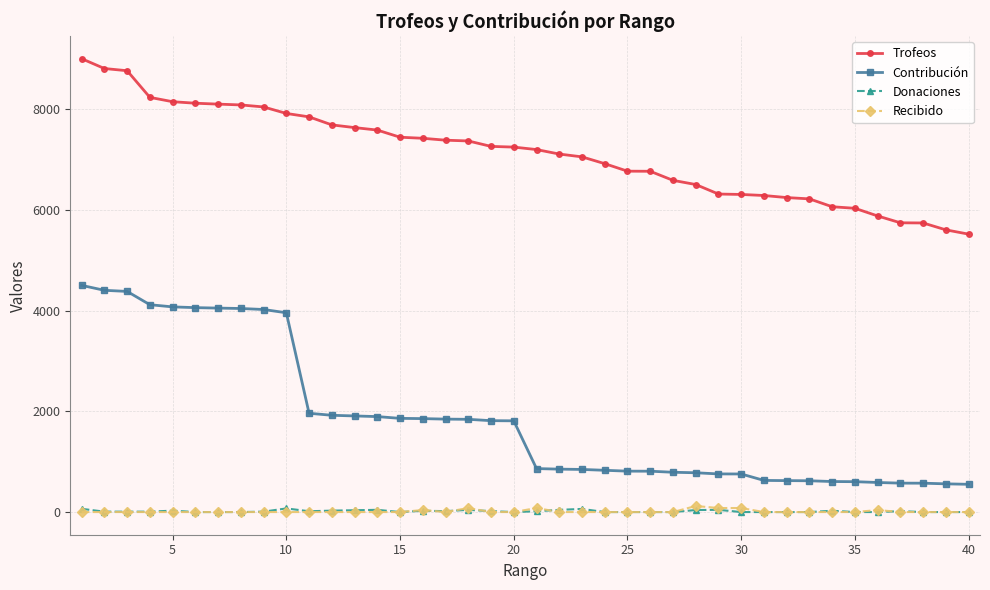

True or false: Trofeos and Recibido cross at least once.

False